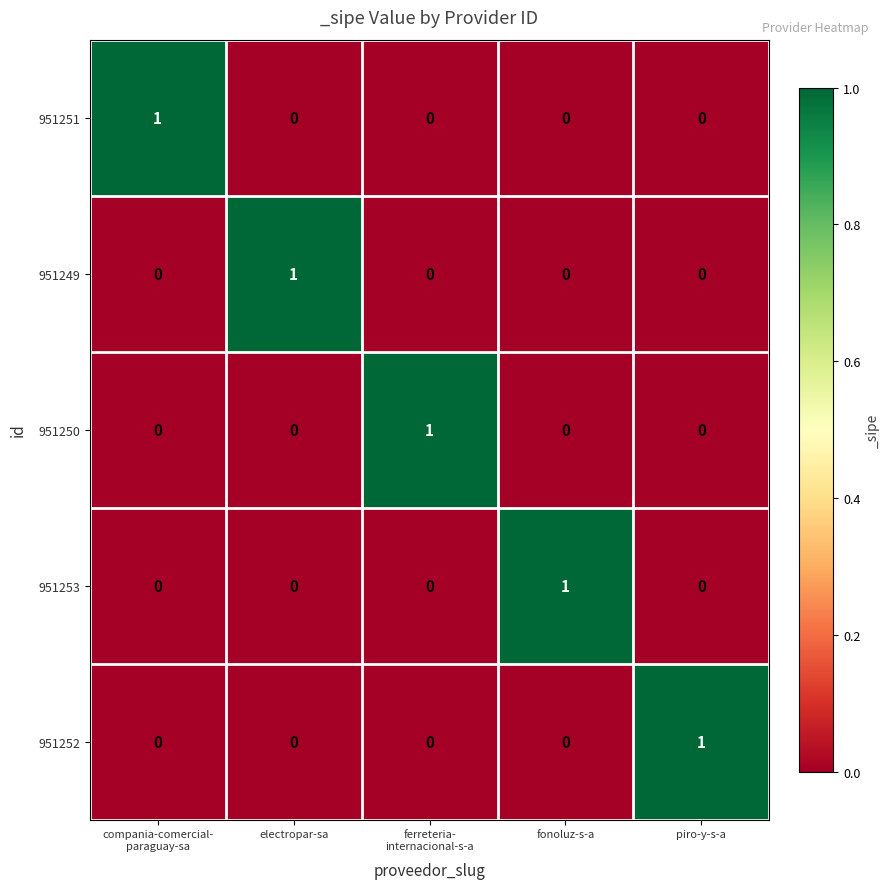

Count the number of data series in this chart.

5